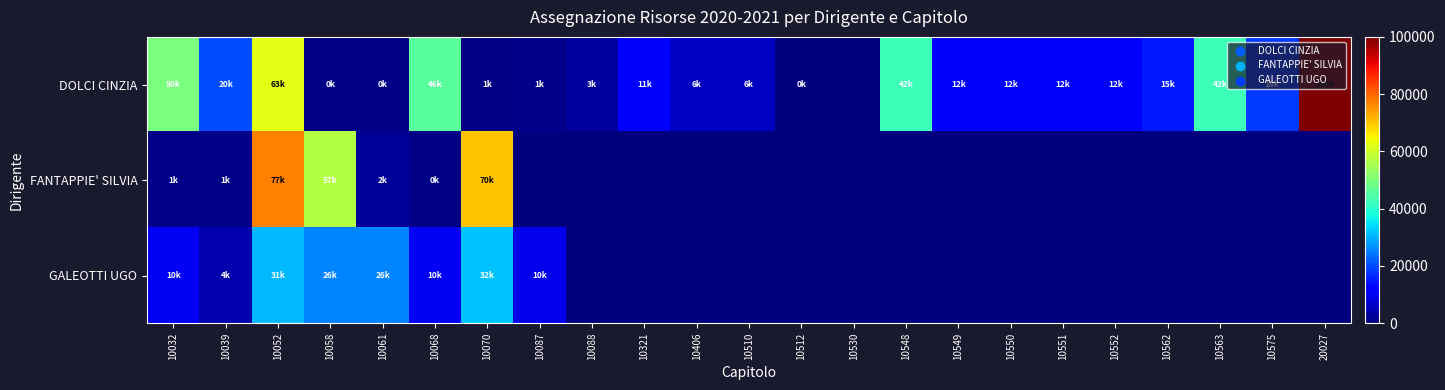

How many series are shown in this chart?

3